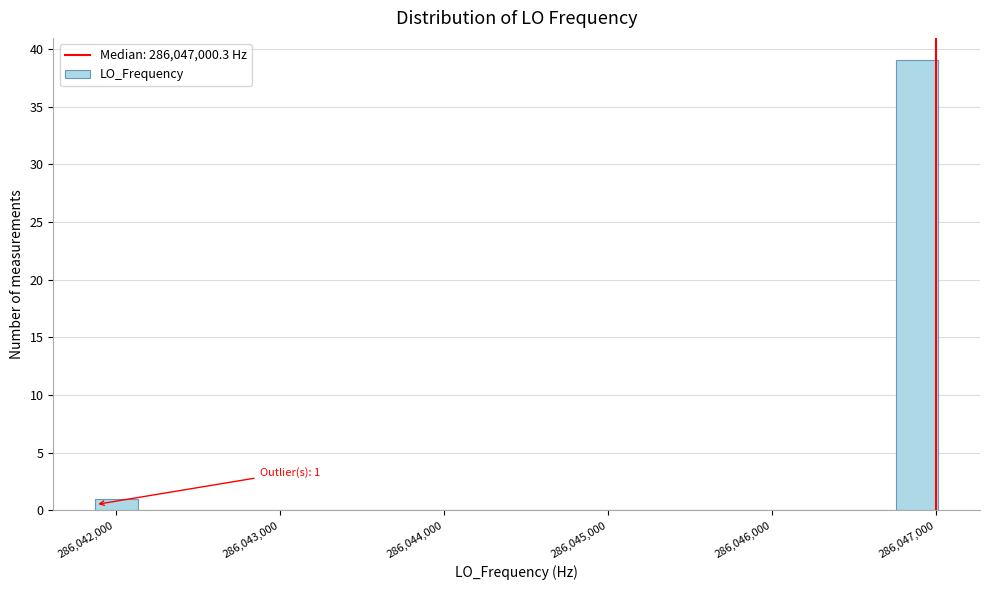

Read against the x-axis, roughly where is the centre of the tallest bar?

286046900